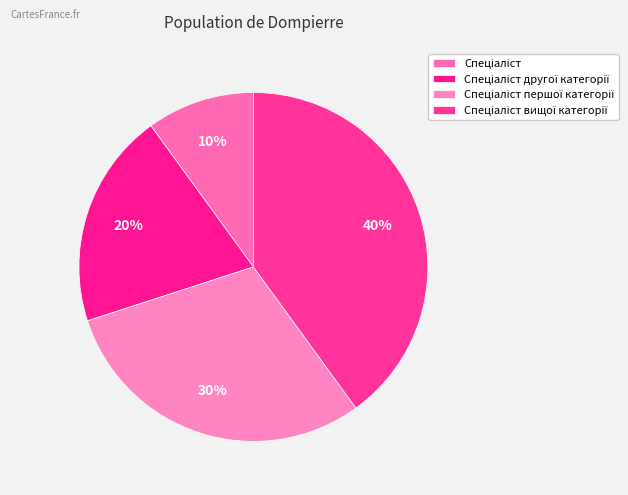

Rank the categories by value from highest to lowest.

Спеціаліст вищої категорії, Спеціаліст першої категорії, Спеціаліст другої категорії, Спеціаліст